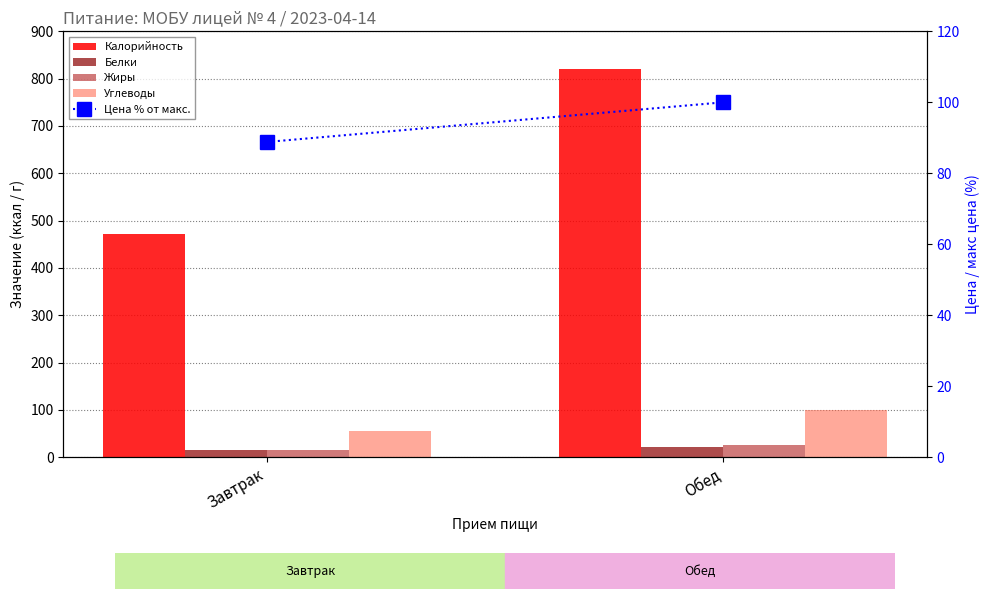

At which label is Калорийность closest to 646?

Завтрак